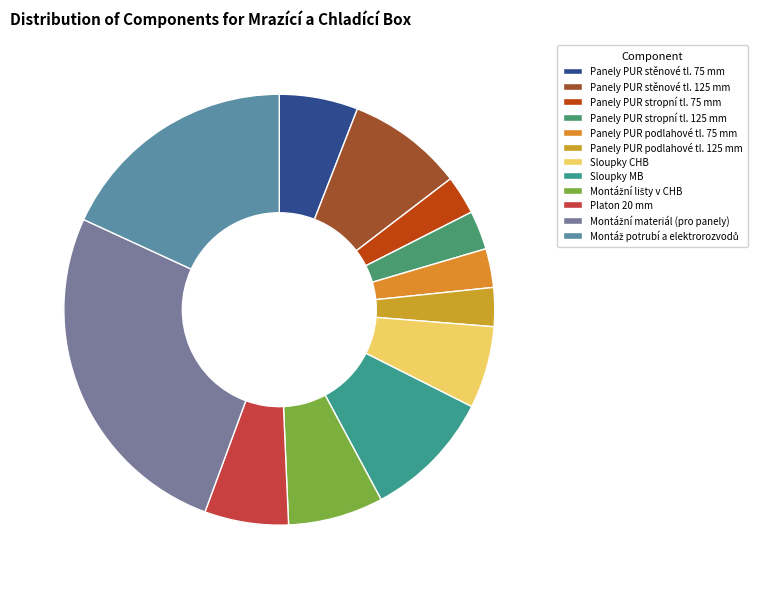

How many slices are in this pie chart?

12